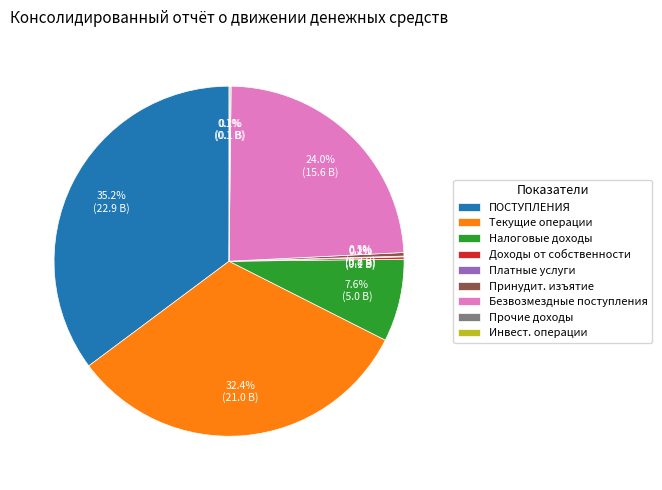

Does ПОСТУПЛЕНИЯ account for over 50% of the chart?

No